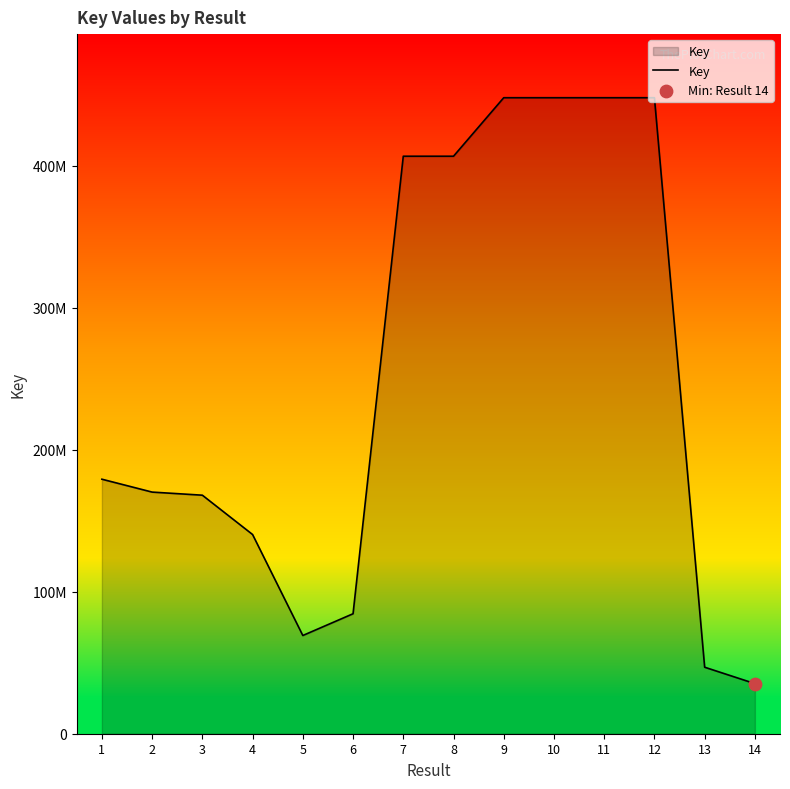

Which has a higher value, 8 or 13?

8